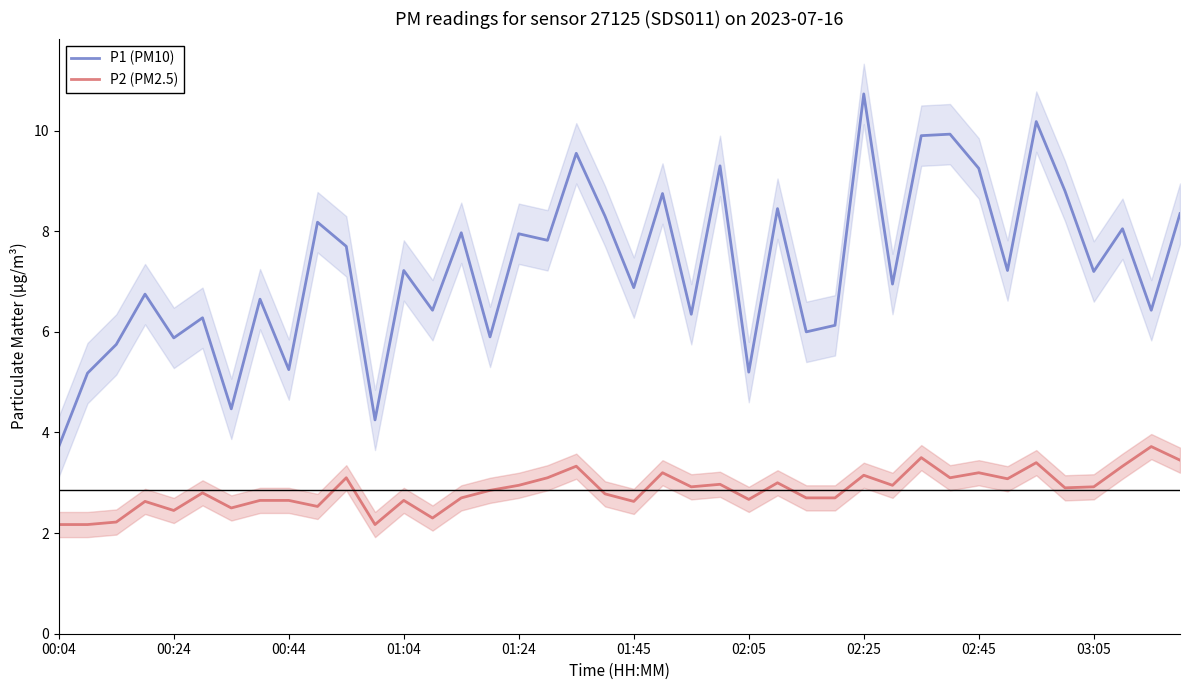

What are all the series names shown in the legend?

P1 (PM10), P2 (PM2.5)